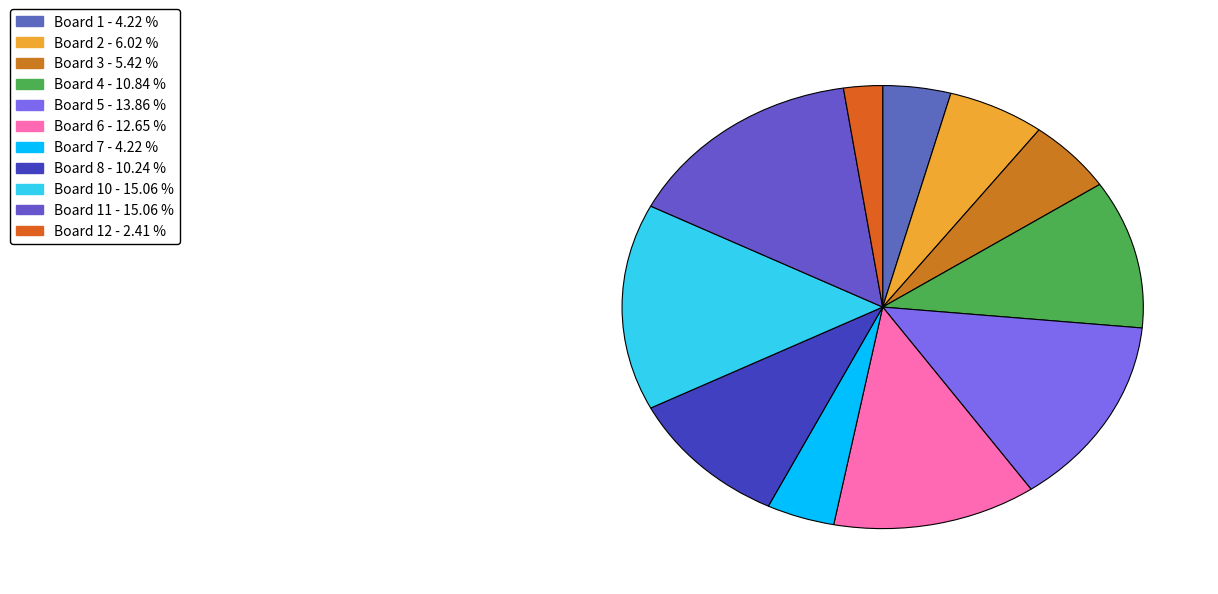

Is there any slice that represents more than half of the pie?

No